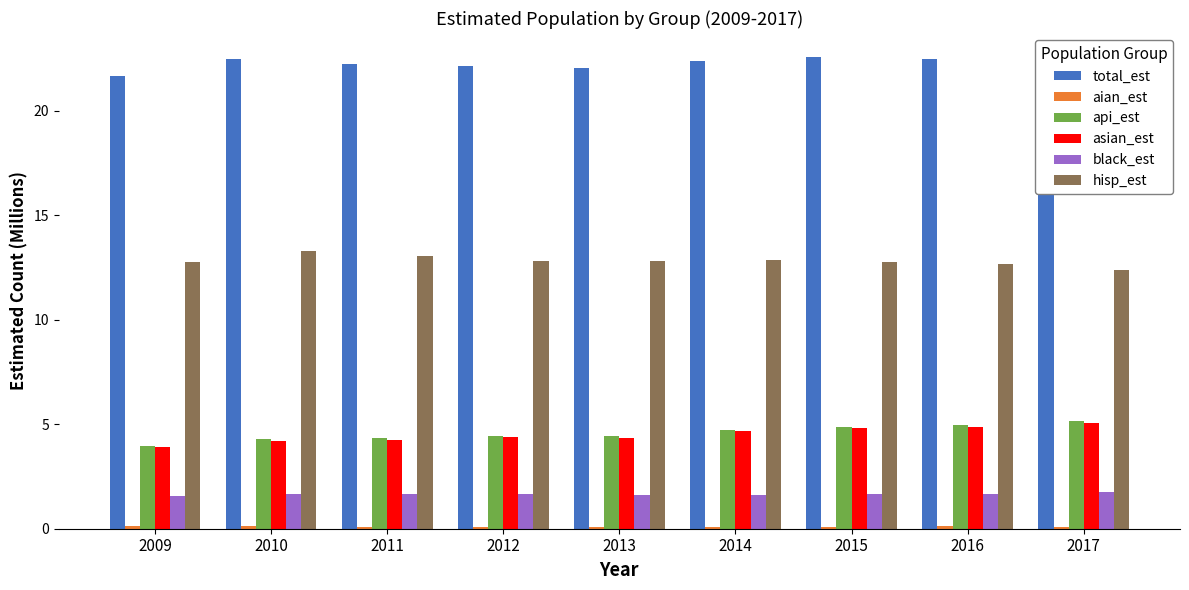

True or false: asian_est has a value of 2.7 at 2014.

False